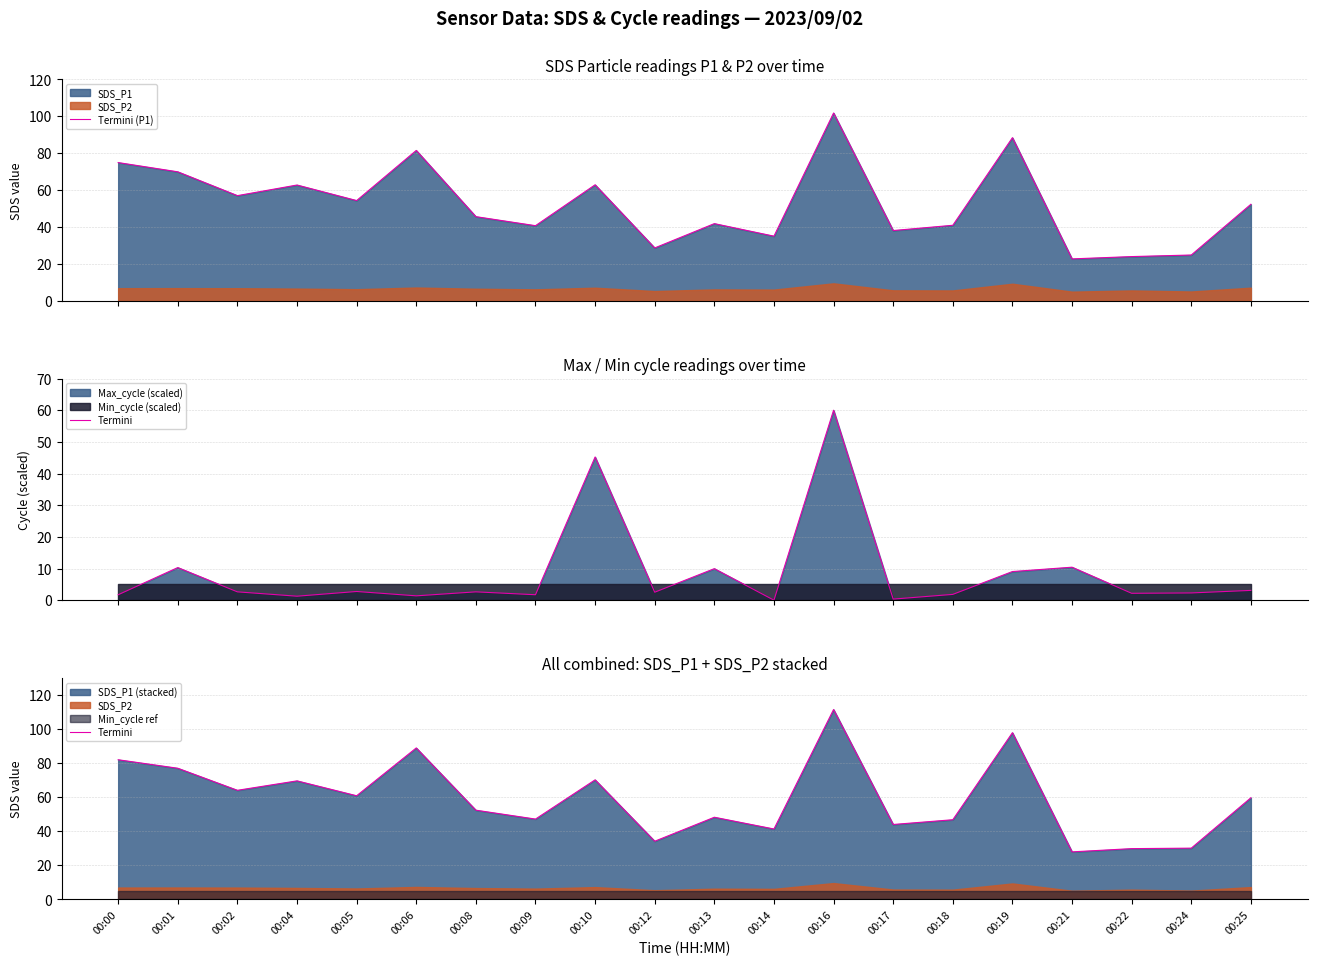

Is the value of Termini (P1) at 00:12 greater than the value of Termini at 00:18?

No